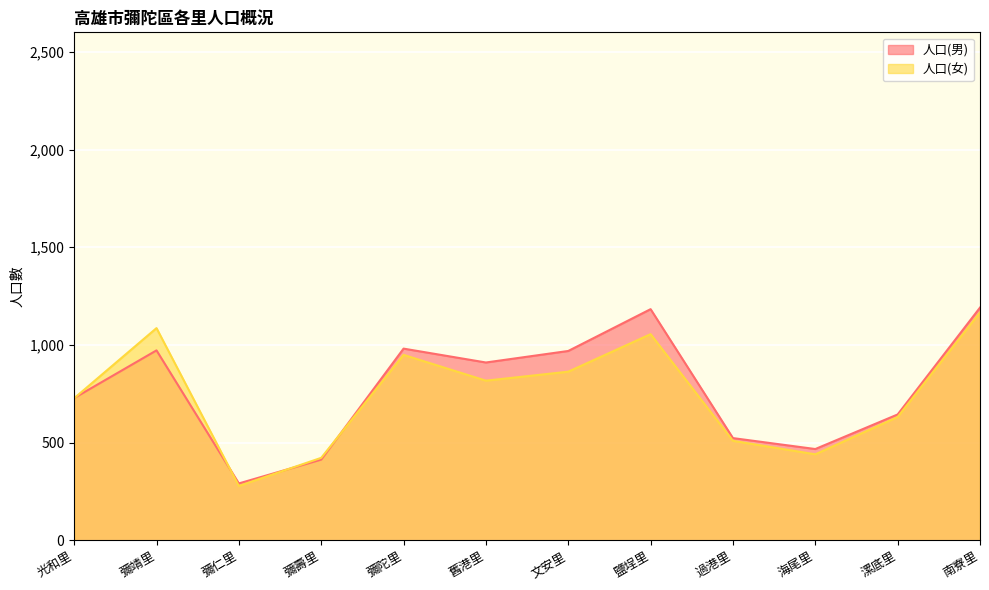

What position from the right is 過港里?

4